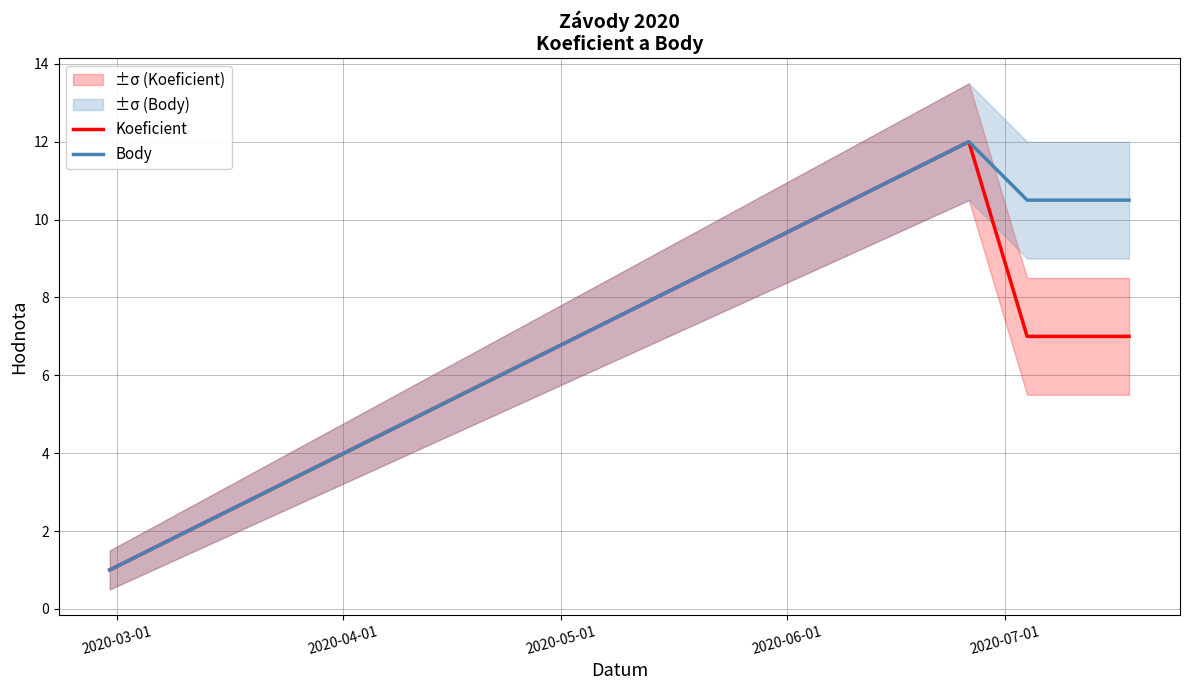

Rank the series by their average value, from highest to lowest.

Body, Koeficient